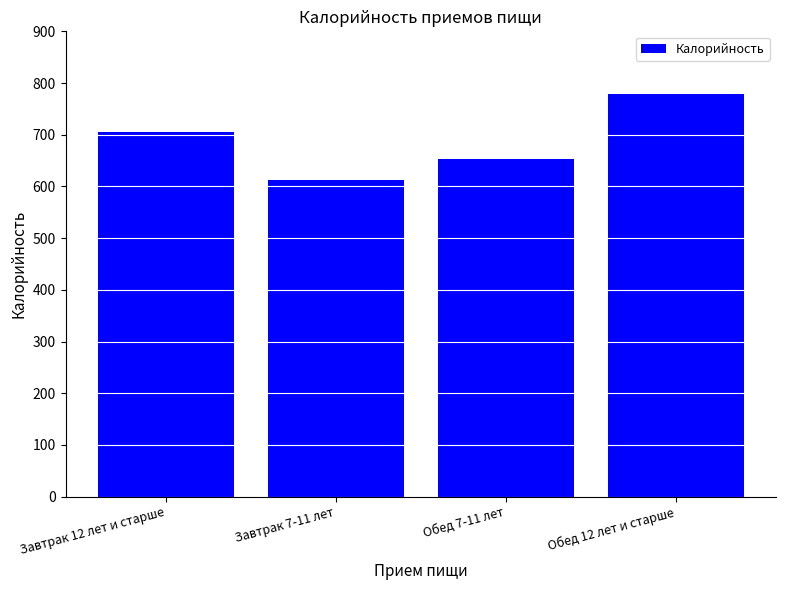

List the labels in order of value, largest first.

Обед 12 лет и старше, Завтрак 12 лет и старше, Обед 7-11 лет, Завтрак 7-11 лет